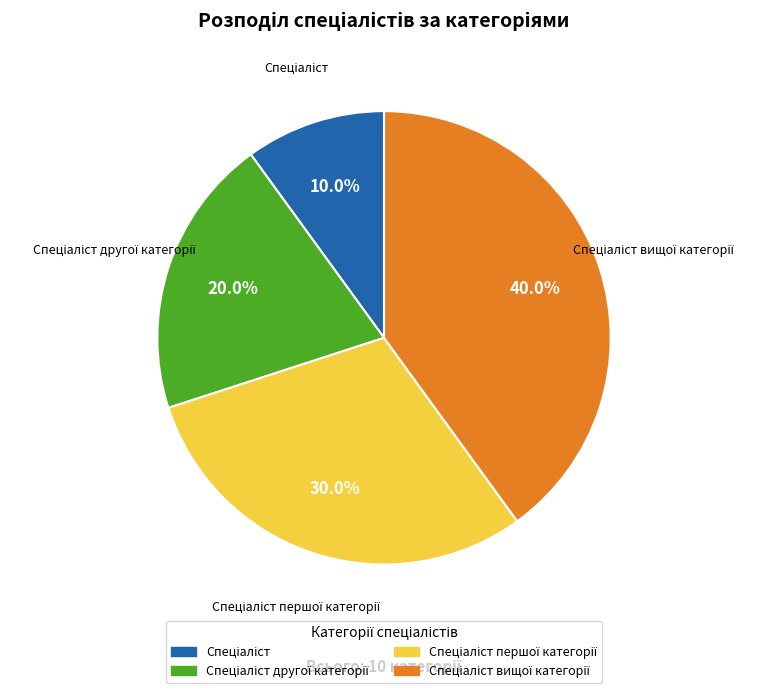

Is there any slice that represents more than half of the pie?

No